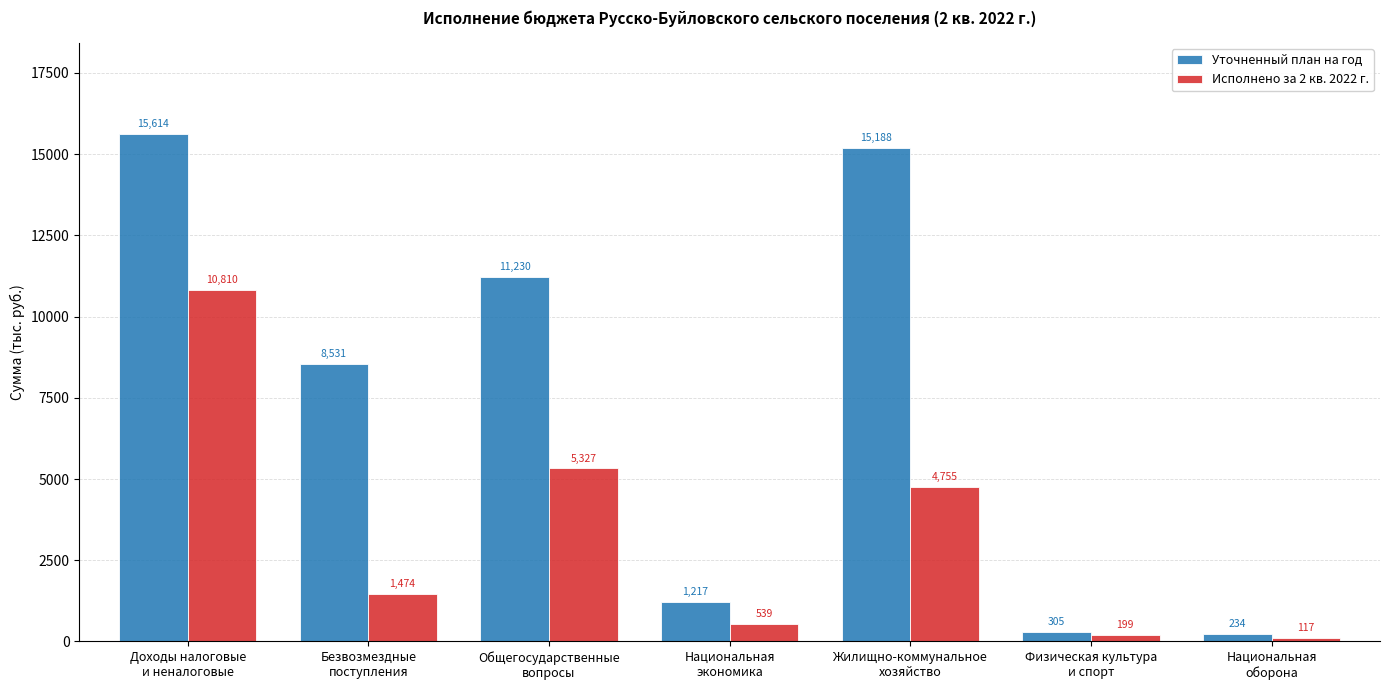

How many bars are there in each group?

2